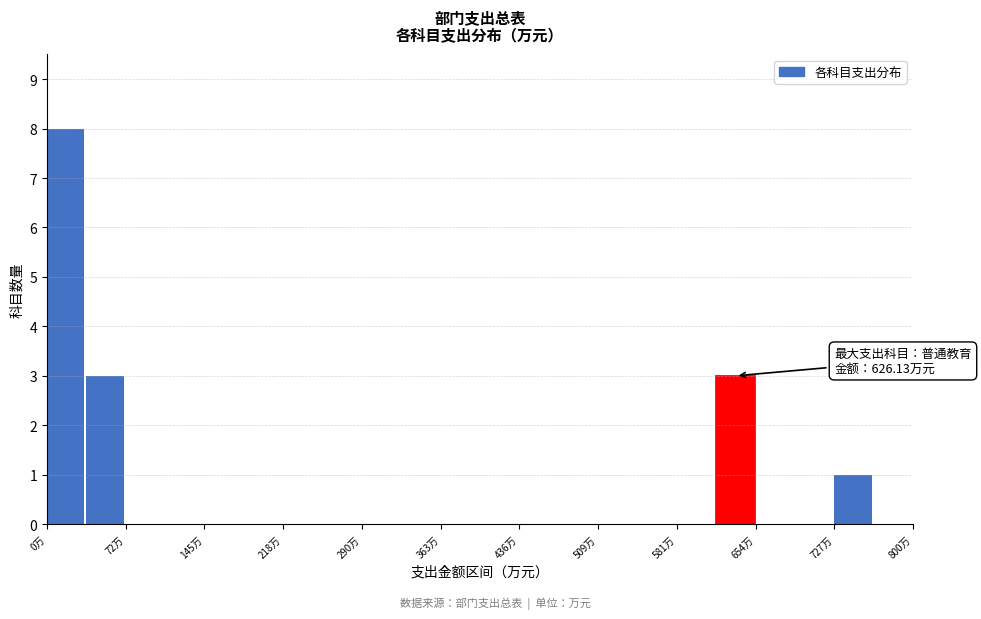

Read against the x-axis, roughly where is the centre of the tallest bar?

20